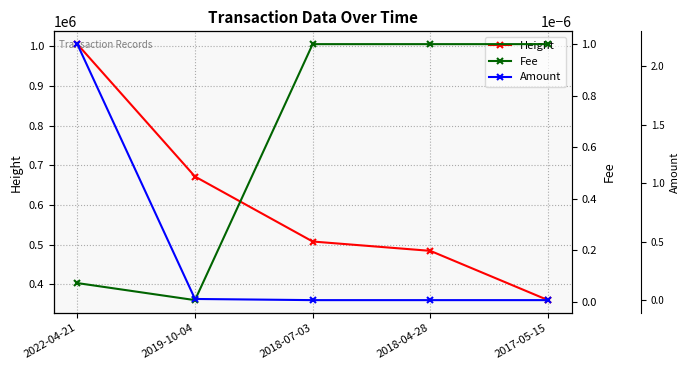

True or false: Amount has more than 2 interior local peaks.

False